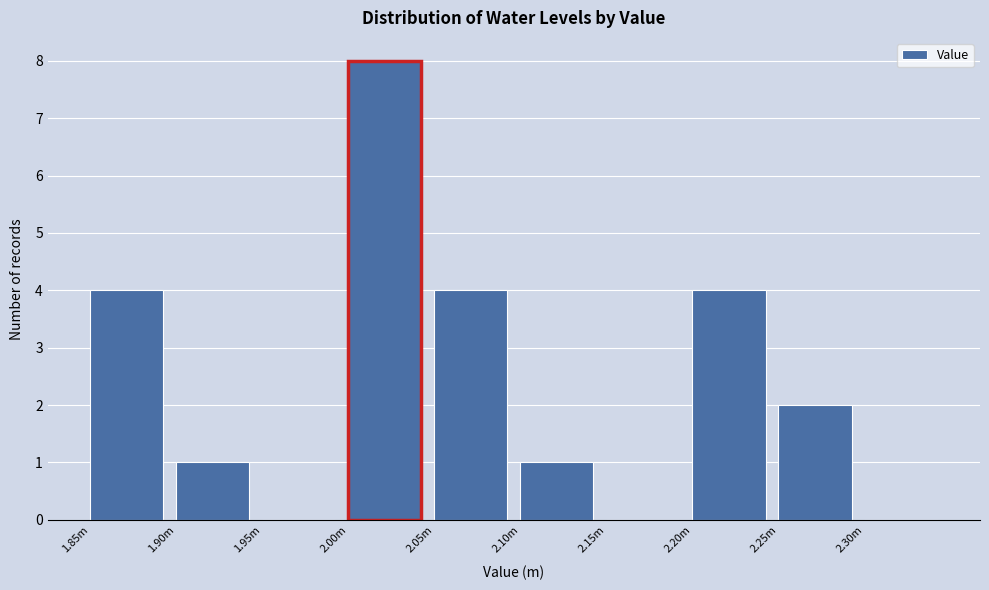

Reading left to right, extract all data points from this chart.

1.85m=4	1.90m=1	1.95m=0	2.00m=8	2.05m=4	2.10m=1	2.15m=0	2.20m=4	2.25m=2	2.30m=0